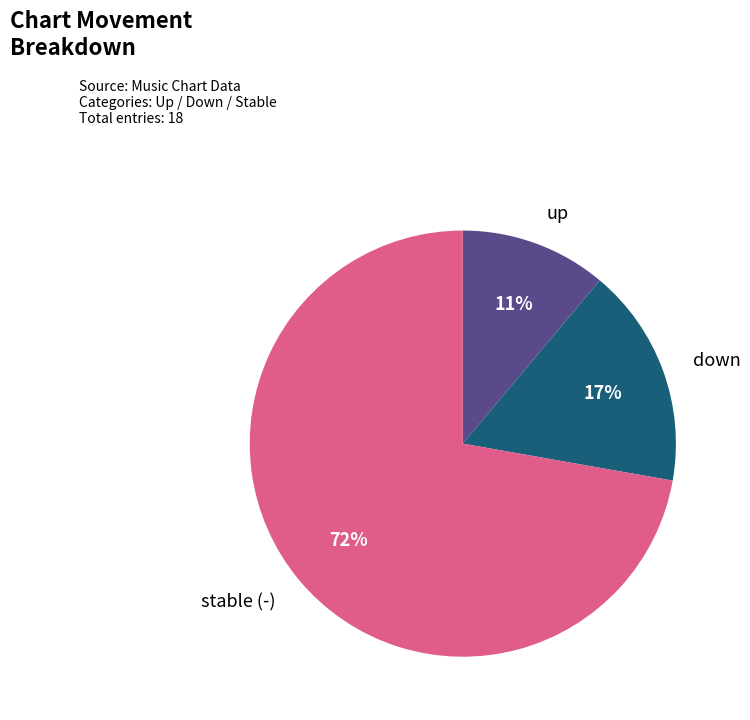

Does any single category account for the majority?

Yes